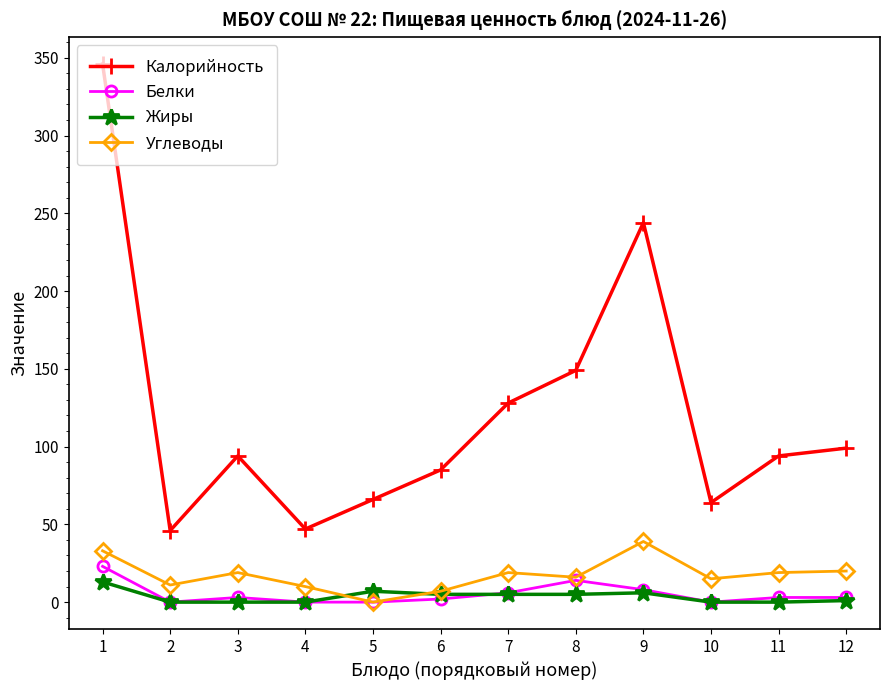

What is the highest value of the Жиры series?

13